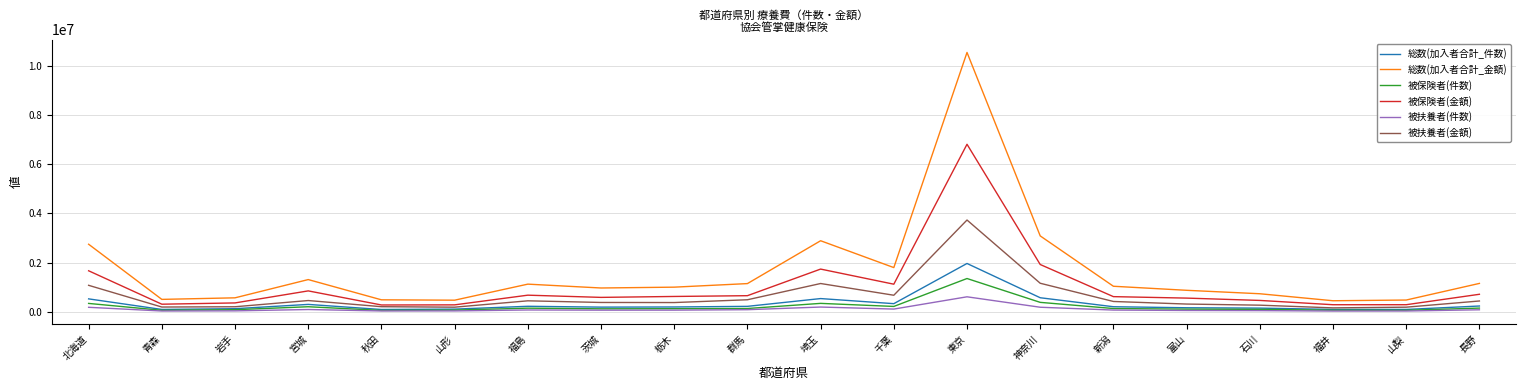

Where is 被保険者(金額) nearest to the value 3545907?

神奈川